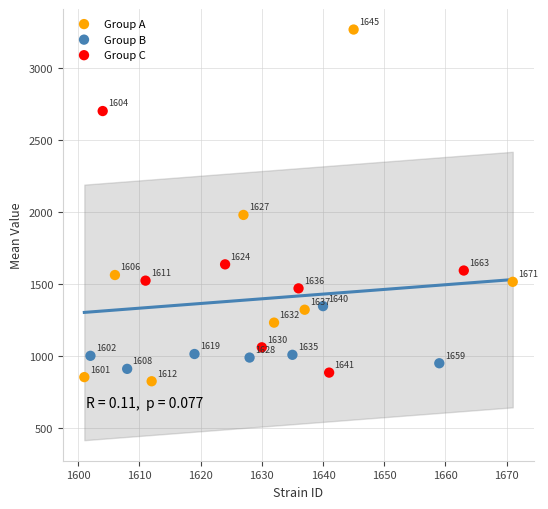

Which series contains the lowest Y value?

Group A